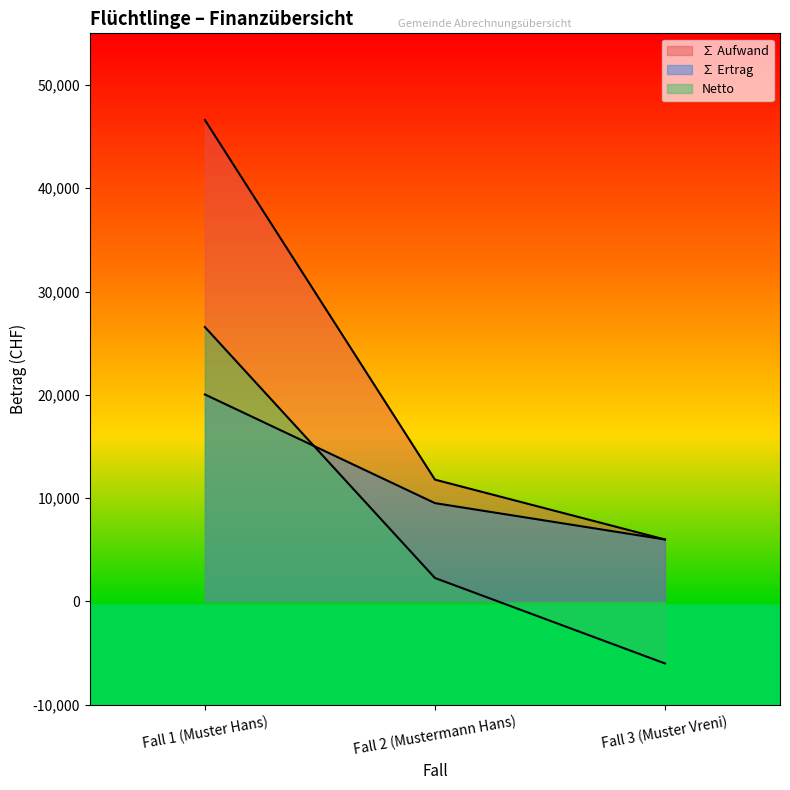

Is the value of ∑ Aufwand at Fall 2 (Mustermann Hans) greater than the value of Netto at Fall 3 (Muster Vreni)?

Yes